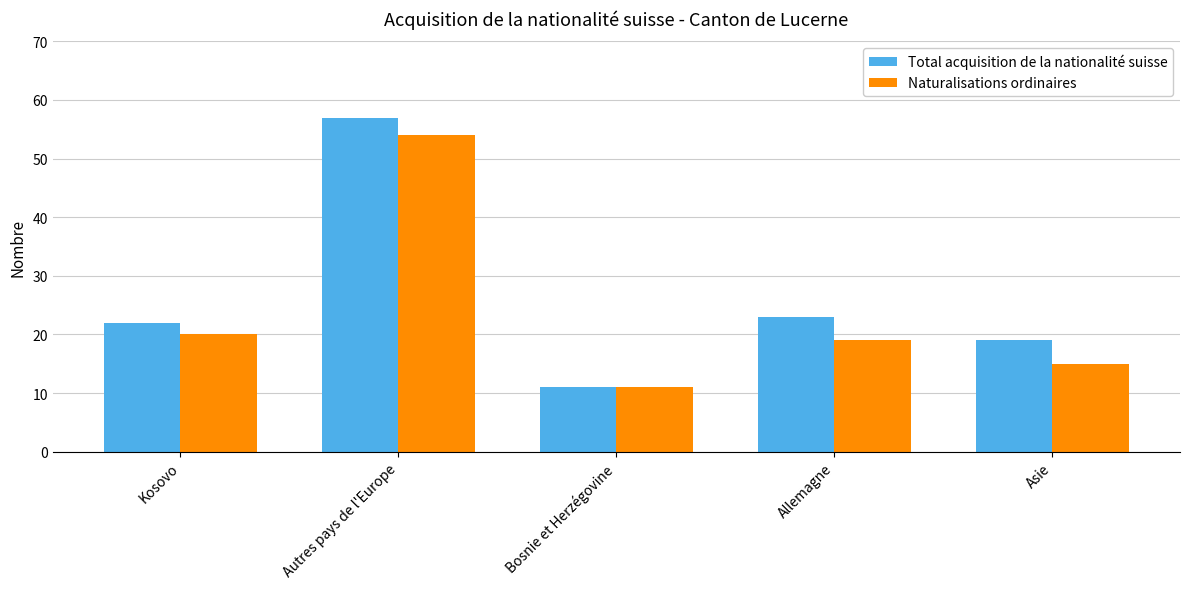

What is the total value across all series at Asie?

34